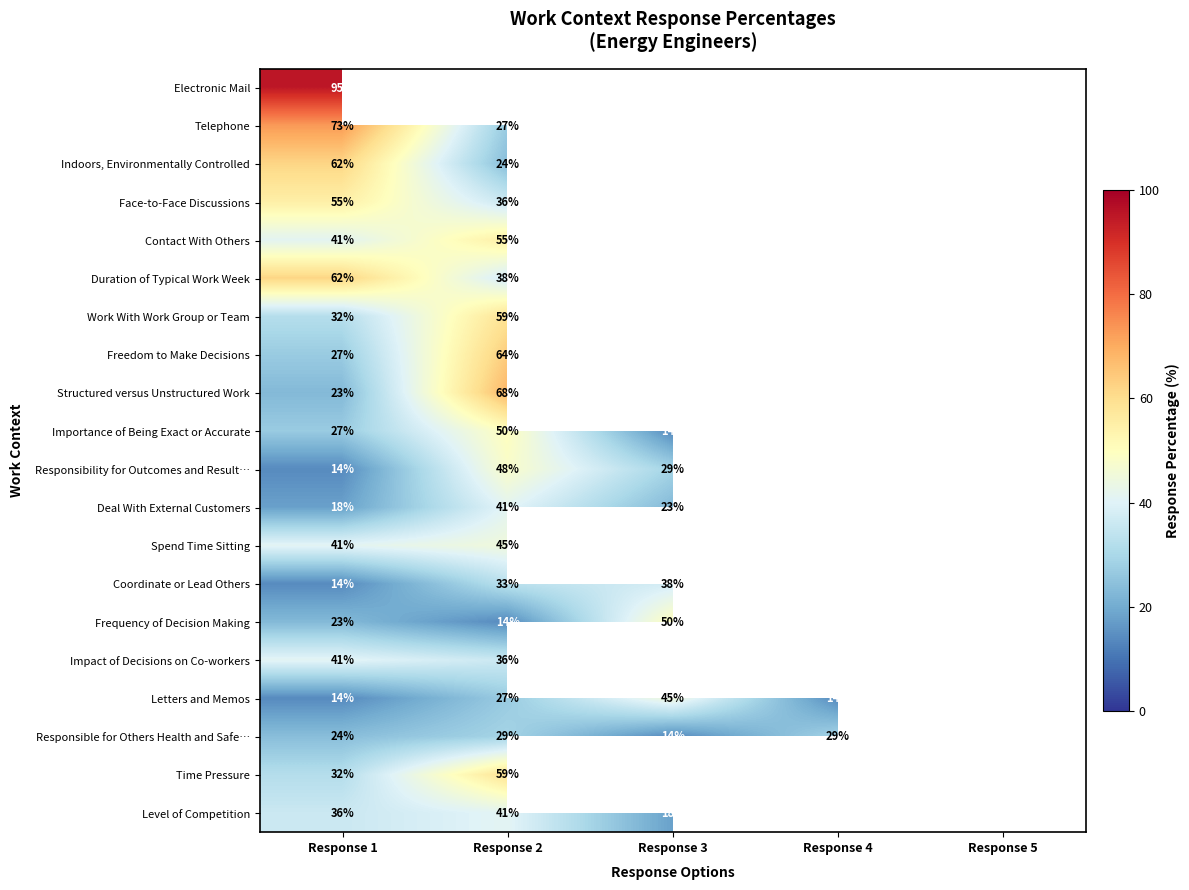

What is the difference between the highest and lowest values at Response 1?

81